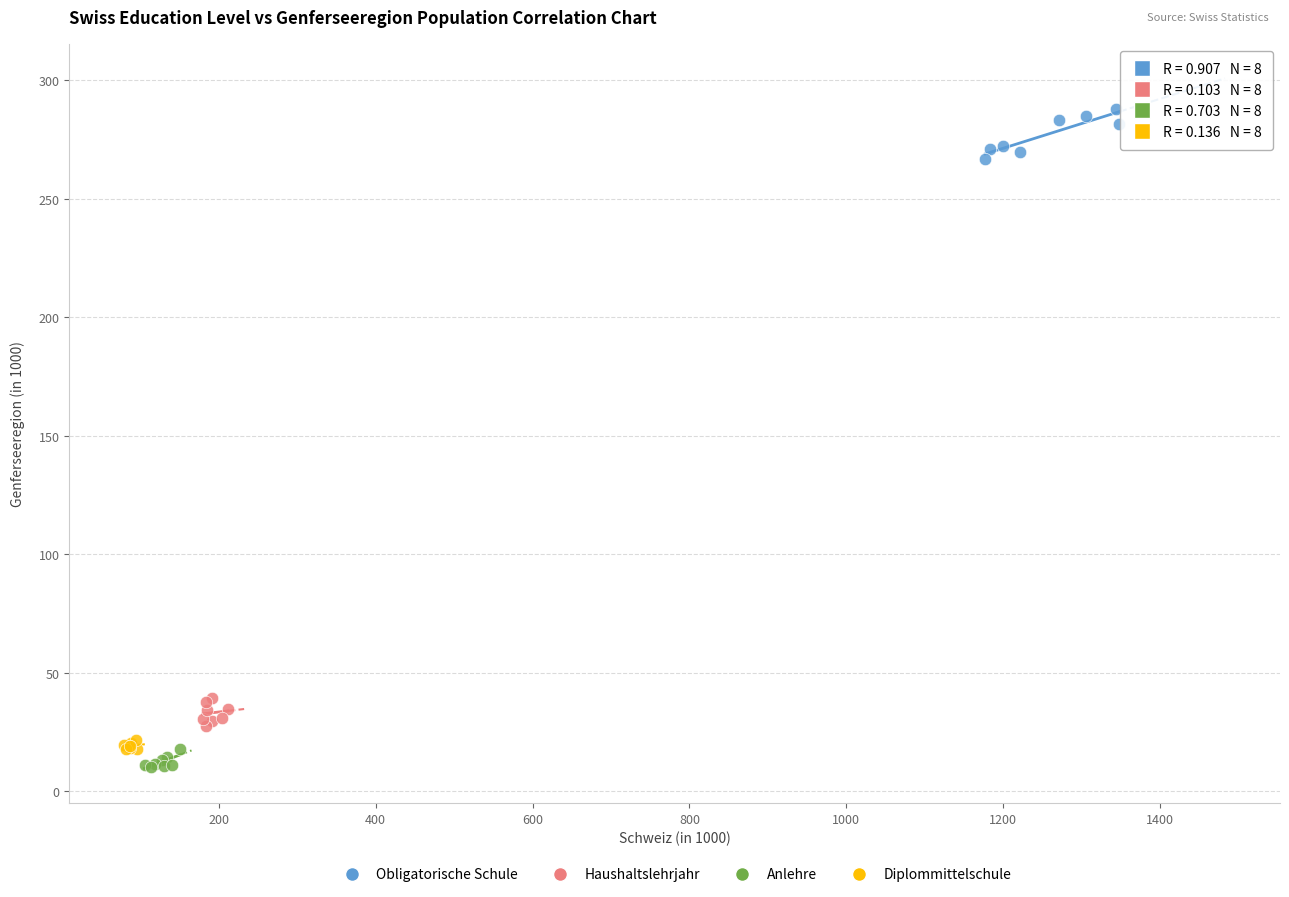

Which series reaches the minimum Y coordinate?

Anlehre